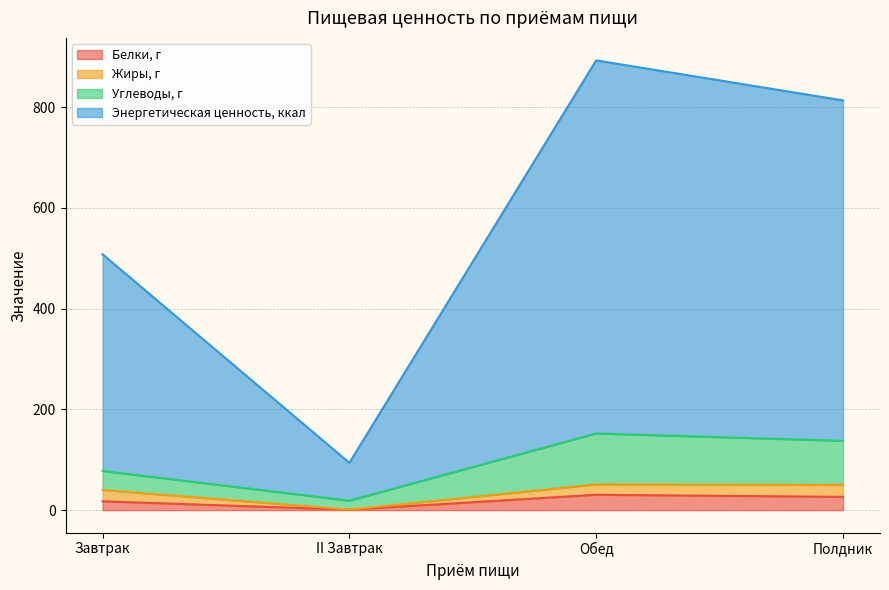

True or false: Энергетическая ценность, ккал and Белки, г cross at least once.

False